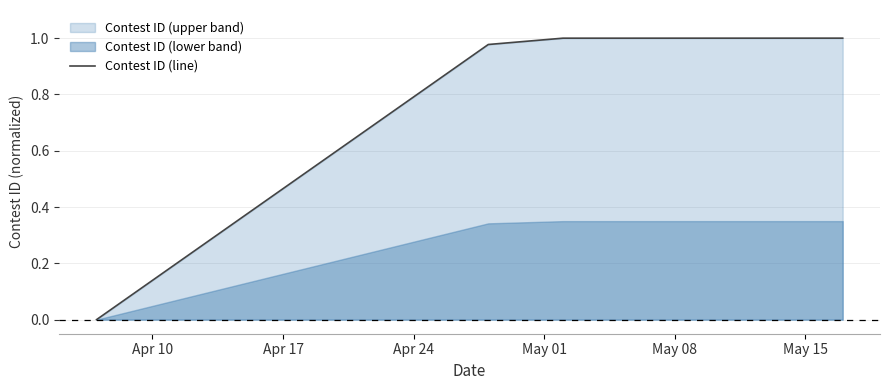

True or false: Contest ID (line) has more than 2 interior local peaks.

False